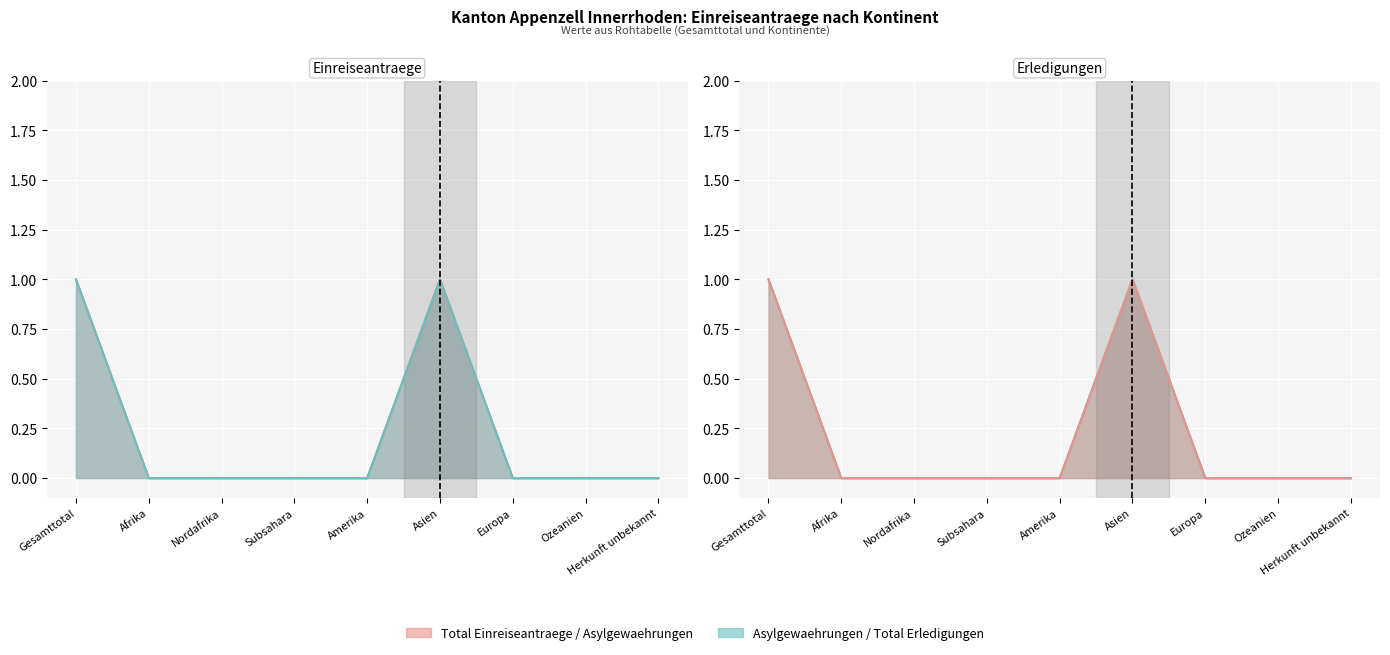

Reading left to right, extract all data points from this chart.

Total Einreiseantraege: 1	0	0	0	0	1	0	0	0
Asylgewaehrungen: 1	0	0	0	0	1	0	0	0
Total Erledigungen: 1	0	0	0	0	1	0	0	0